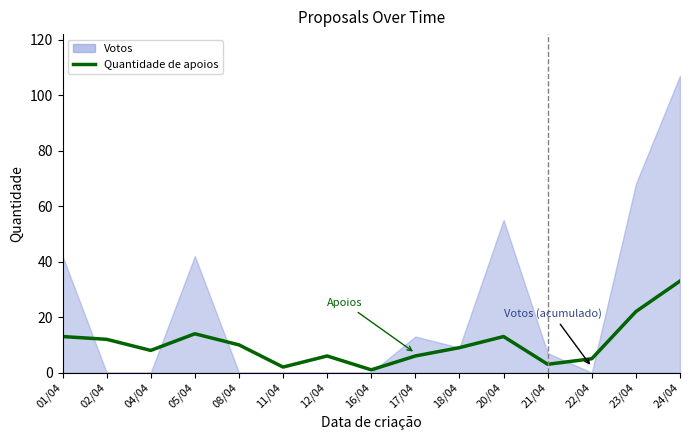

Between 05/04 and 17/04, which series saw the biggest shift?

Votos